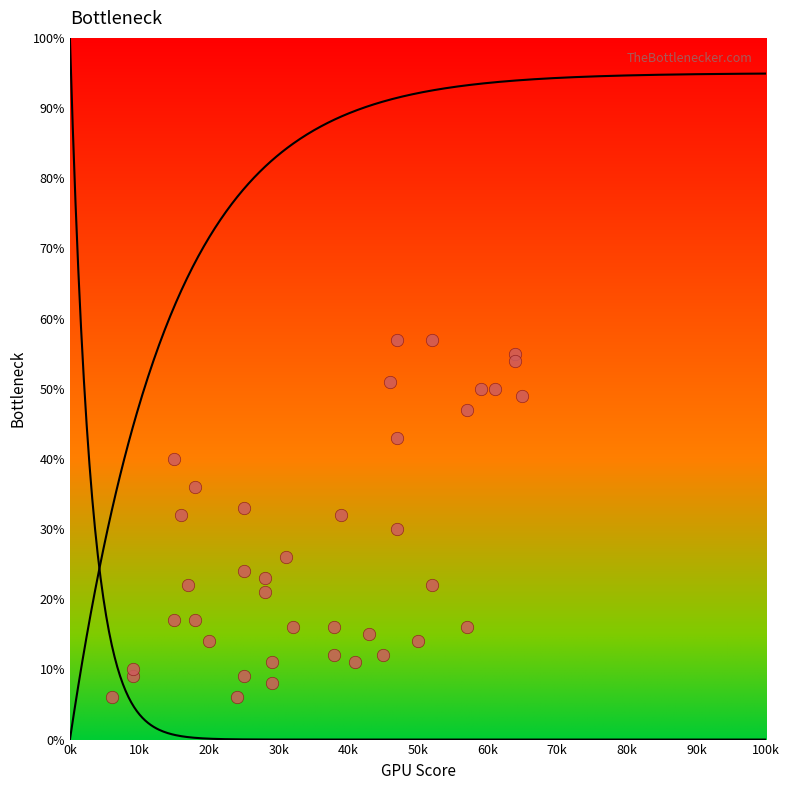

What is the range of X values (max minus min)?

59